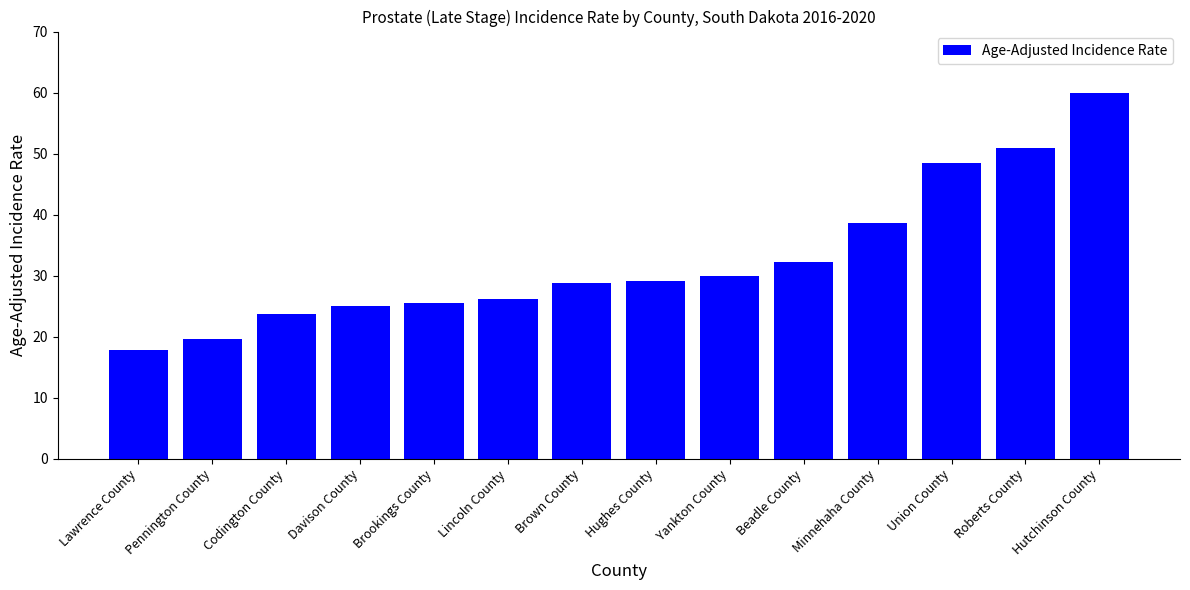

What position from the left is Lincoln County?

6